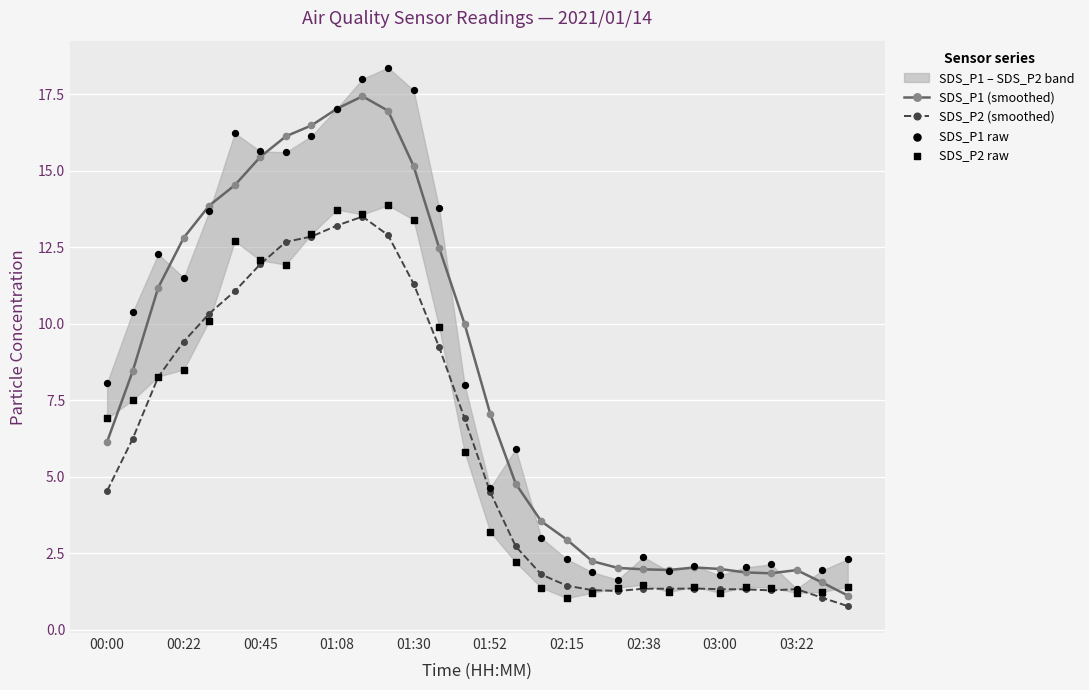

True or false: SDS_P1 (smoothed) has a value of 2.9 at 02:15.

True